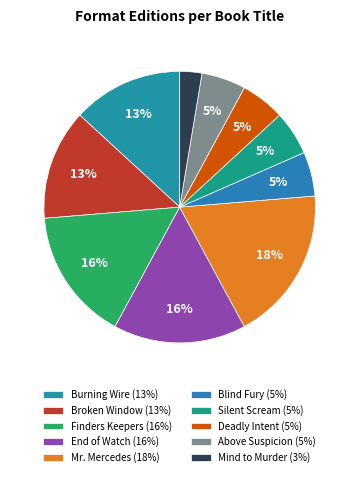

How many slices are in this pie chart?

10